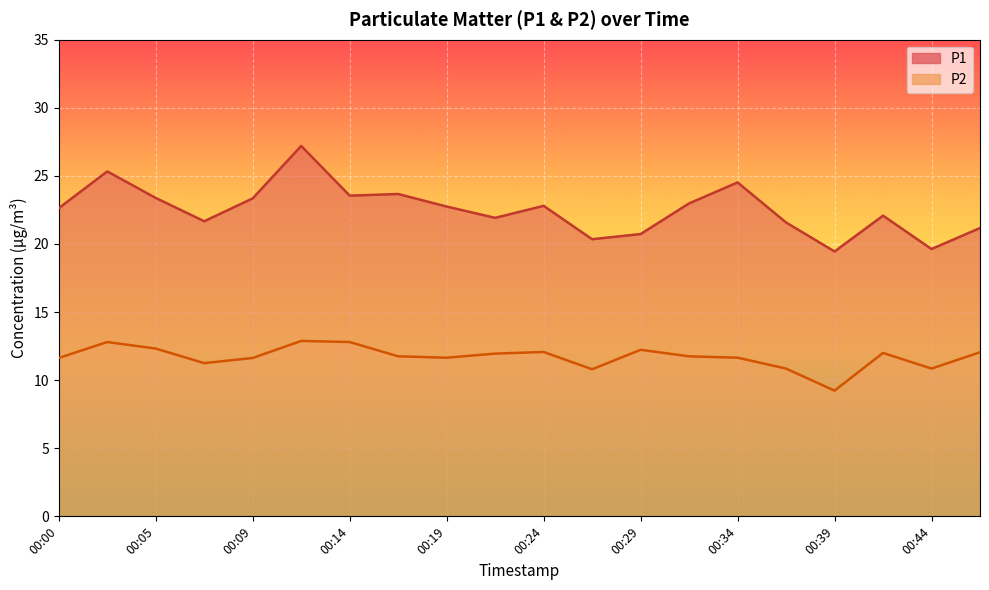

Reading right to left, list all the values displayed in this chart.

P1: 21.2	19.6	22.1	19.4	21.6	24.5	23.0	20.7	20.4	22.8	21.9	22.8	23.7	23.6	27.2	23.4	21.7	23.4	25.3	22.6
P2: 12.1	10.8	12.0	9.2	10.8	11.7	11.8	12.2	10.8	12.1	11.9	11.7	11.8	12.8	12.9	11.6	11.2	12.3	12.8	11.6